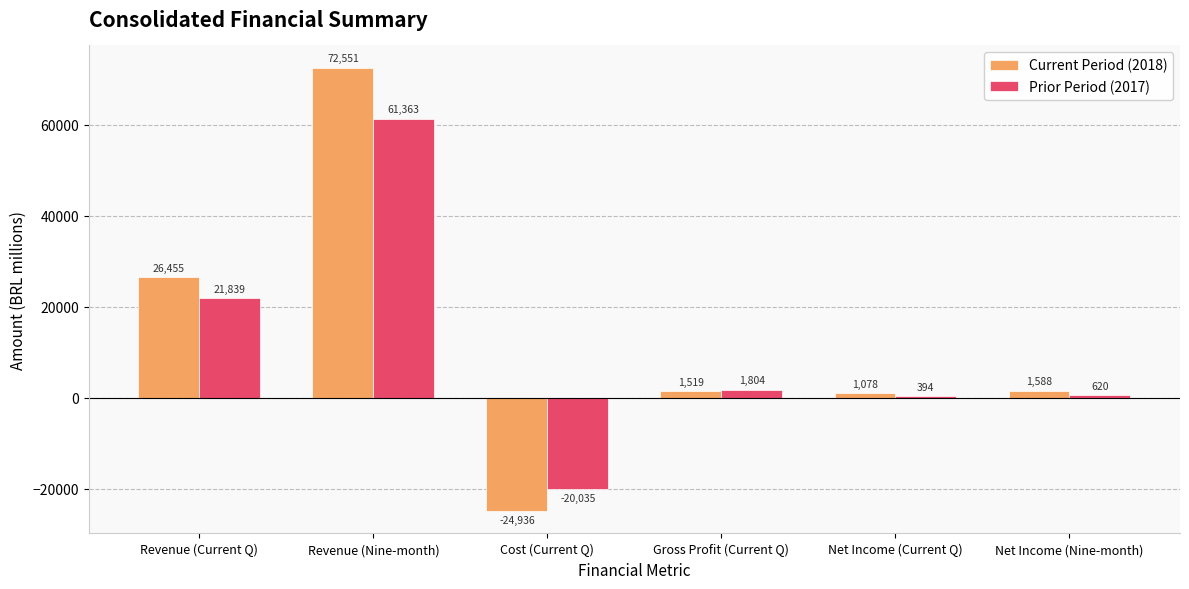

Rank the series by their maximum value, from lowest to highest.

Prior Period (2017), Current Period (2018)